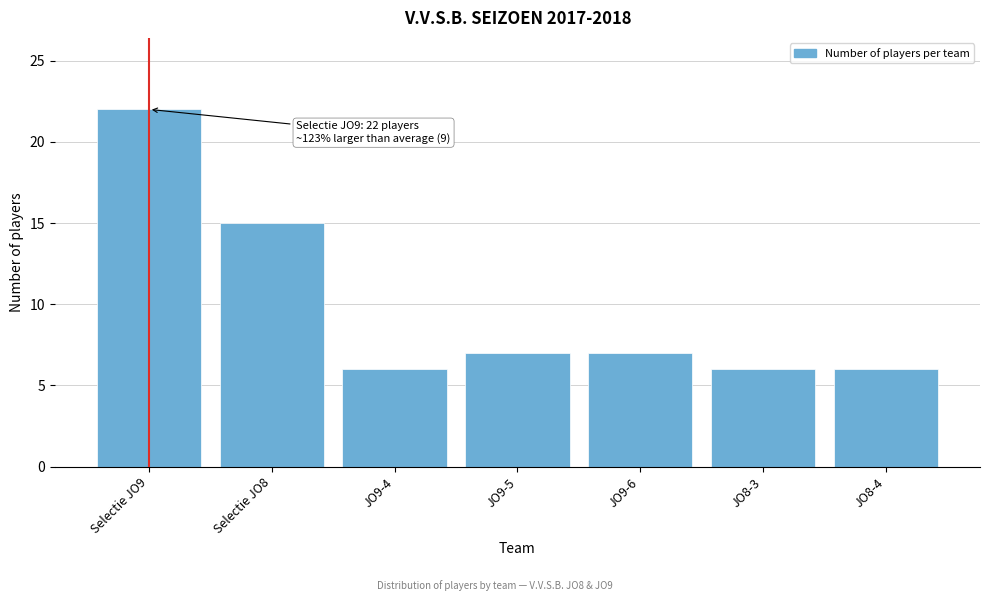

Reading left to right, what are all the values shown in this chart?

Selectie JO9=22	Selectie JO8=15	JO9-4=6	JO9-5=7	JO9-6=7	JO8-3=6	JO8-4=6